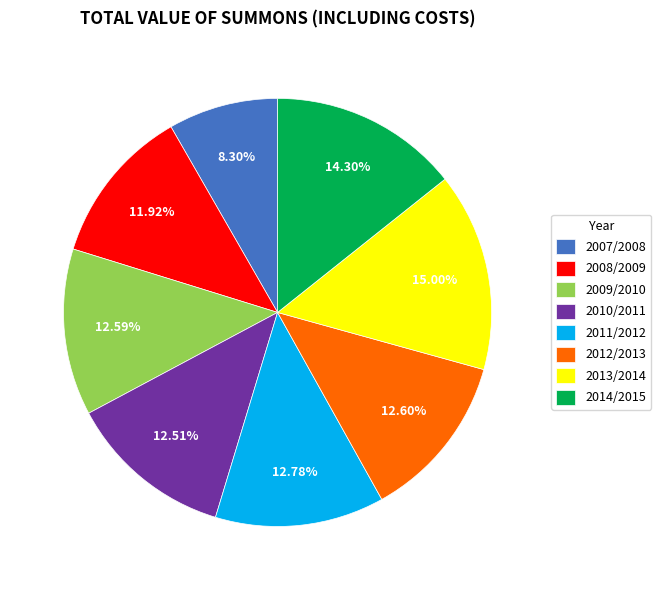

Approximately how many times larger is the value at 2012/2013 compared to 2008/2009?

1.1